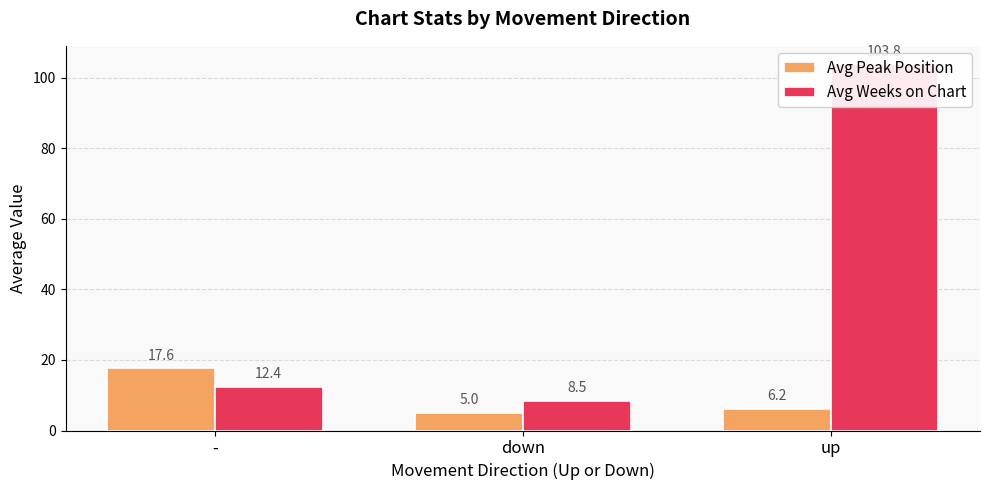

At which label is Avg Weeks on Chart closest to 56?

-